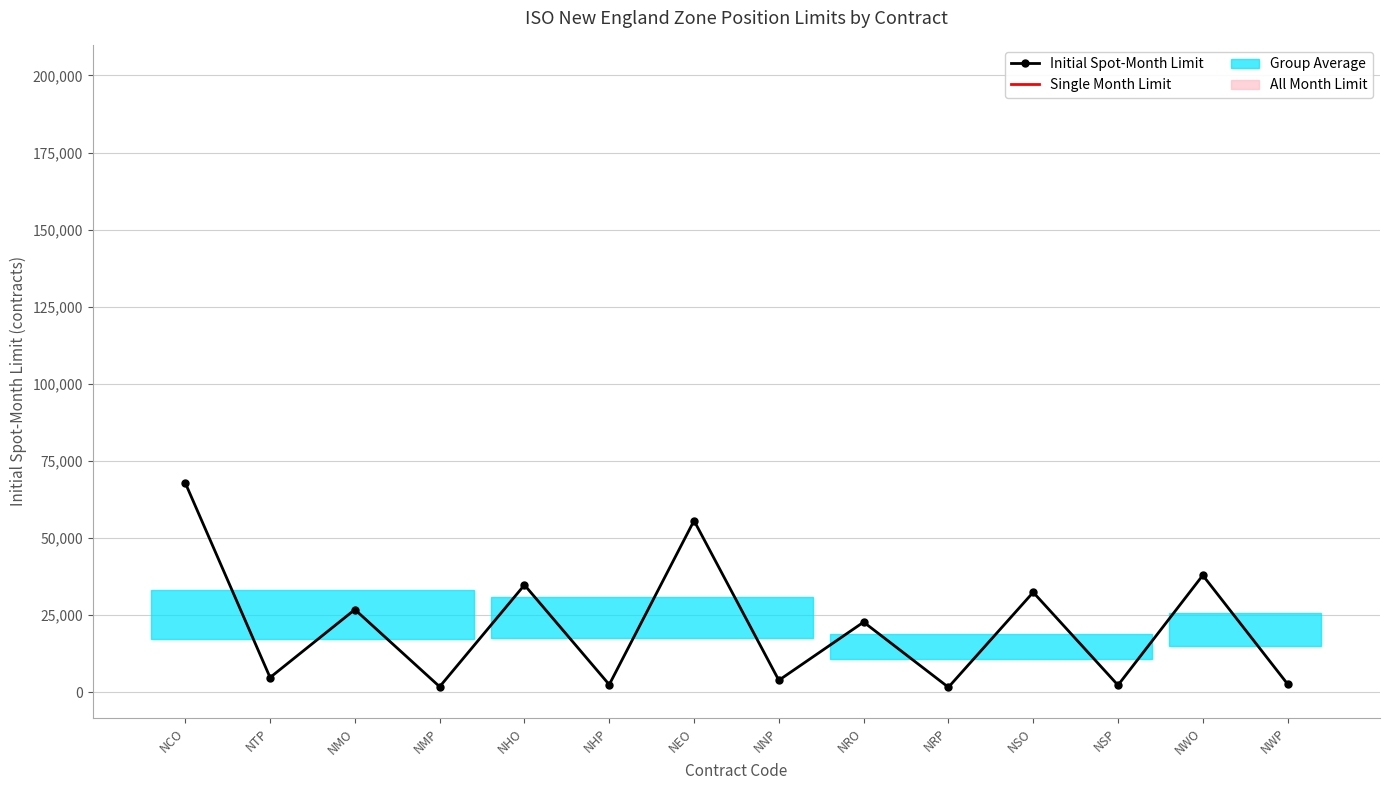

True or false: Single Month Limit and Initial Spot-Month Limit cross at least once.

False